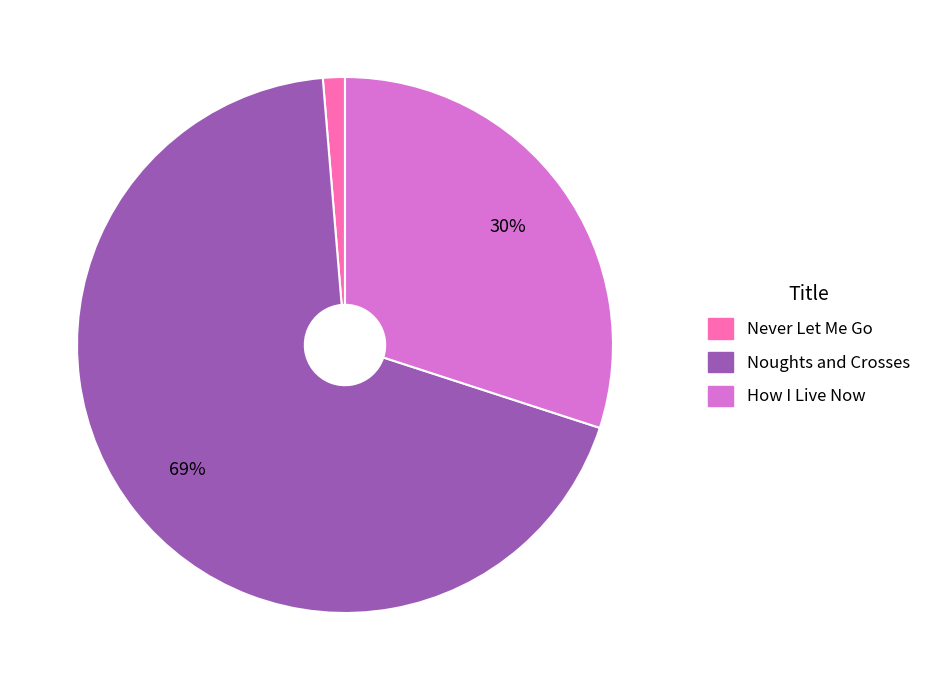

Which has a higher value, Noughts and Crosses or How I Live Now?

Noughts and Crosses